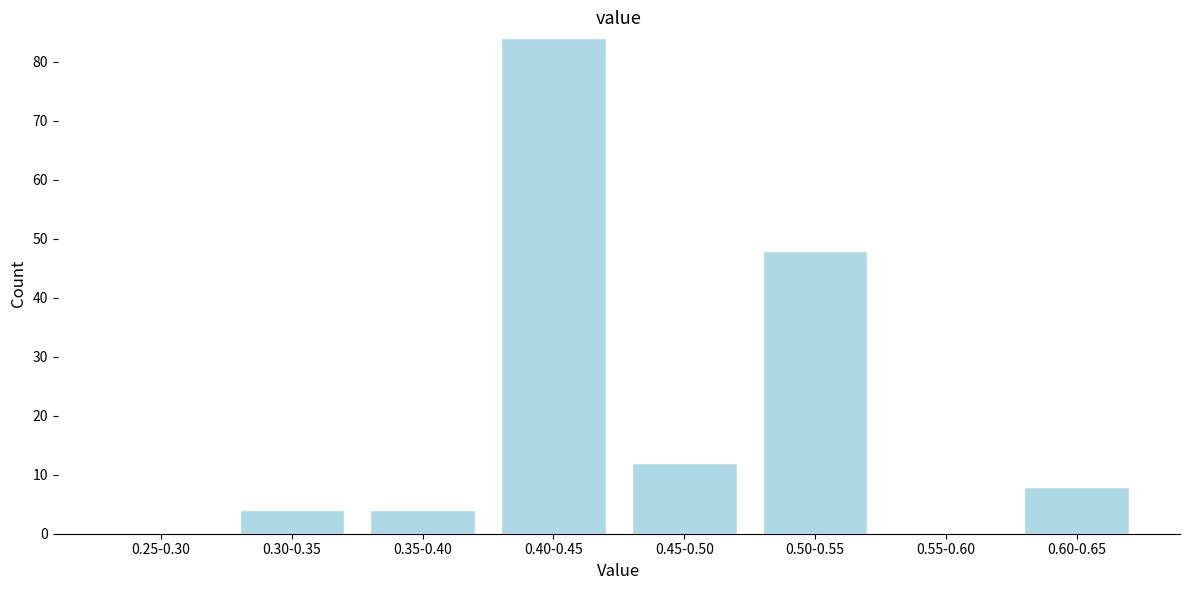

Reading left to right, extract all data points from this chart.

0.25-0.30=0	0.30-0.35=4	0.35-0.40=4	0.40-0.45=84	0.45-0.50=12	0.50-0.55=48	0.55-0.60=0	0.60-0.65=8